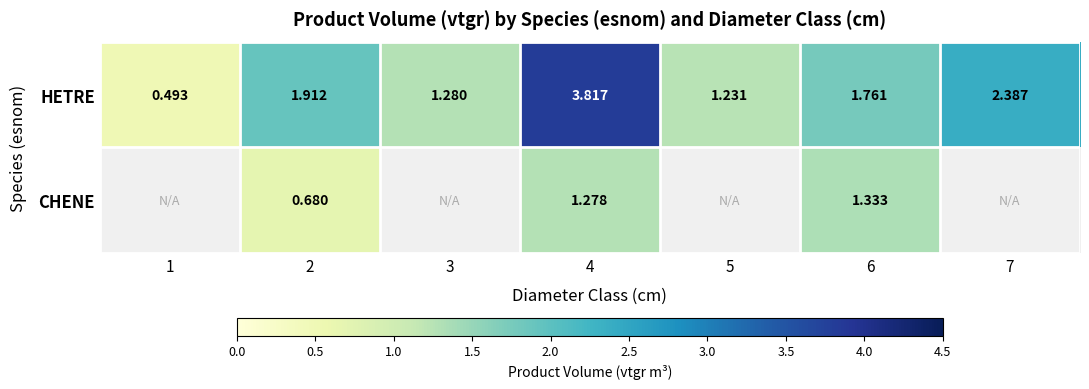

At which label does HETRE reach its peak?

4